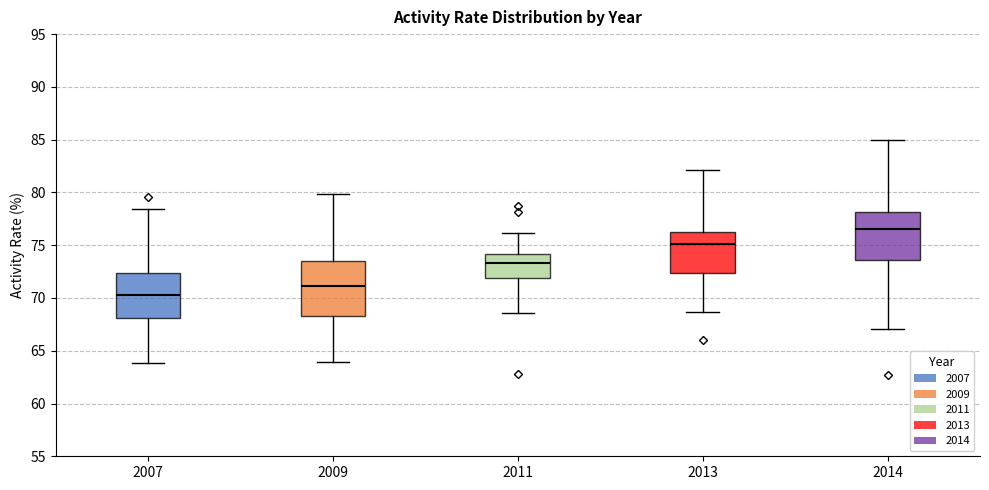

Which box's median line is the lowest?

2007